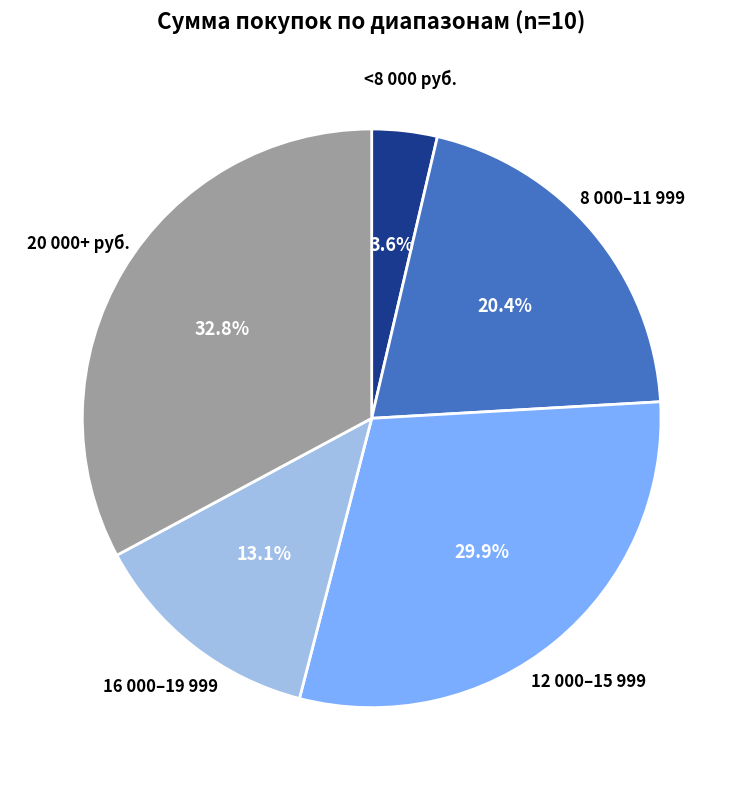

Is there any slice that represents more than half of the pie?

No